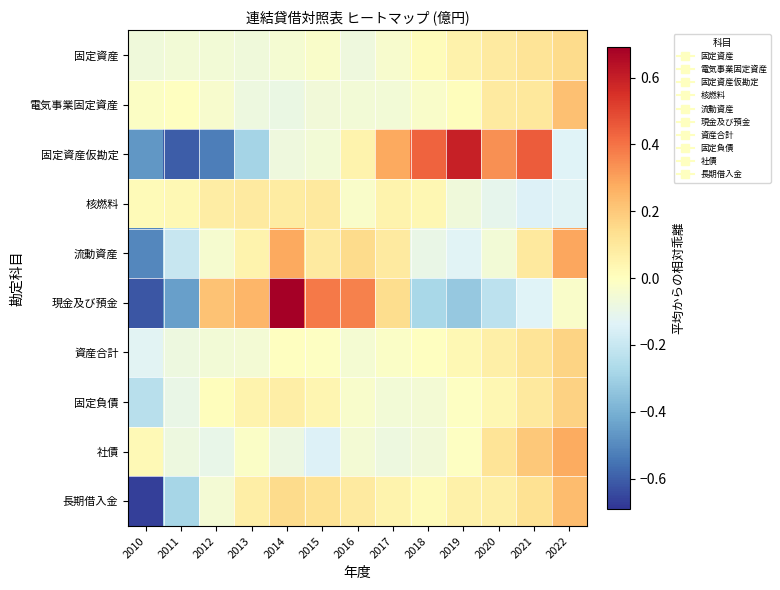

What is the smallest value displayed?

-0.7